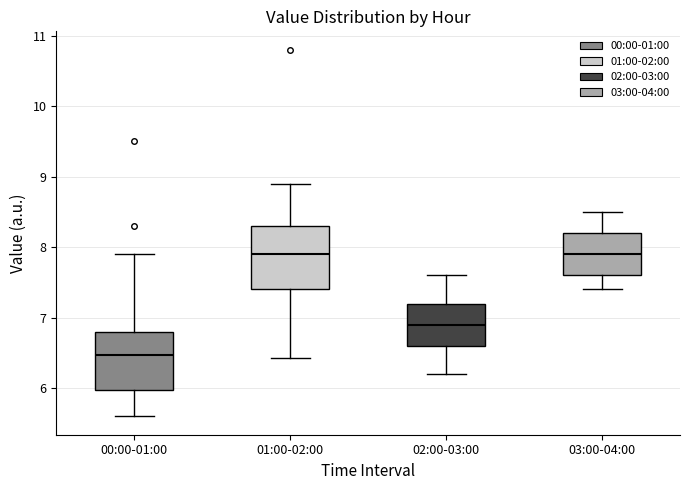

Which box has the lowest median line?

00:00-01:00